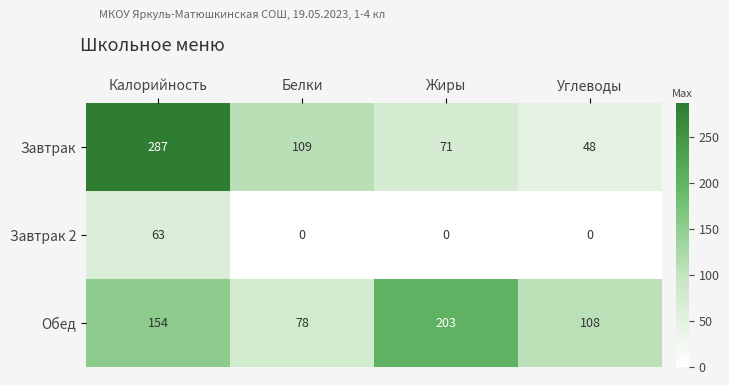

Count the number of categories in the chart.

4